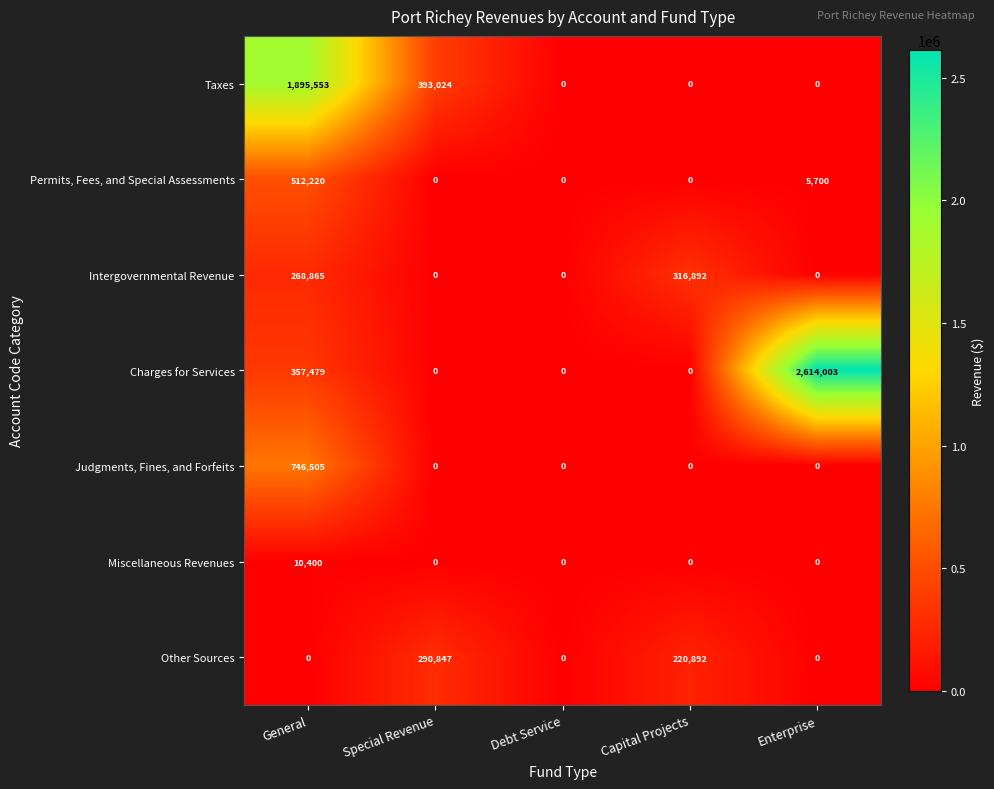

What is the sum of all Other Sources values?

511739